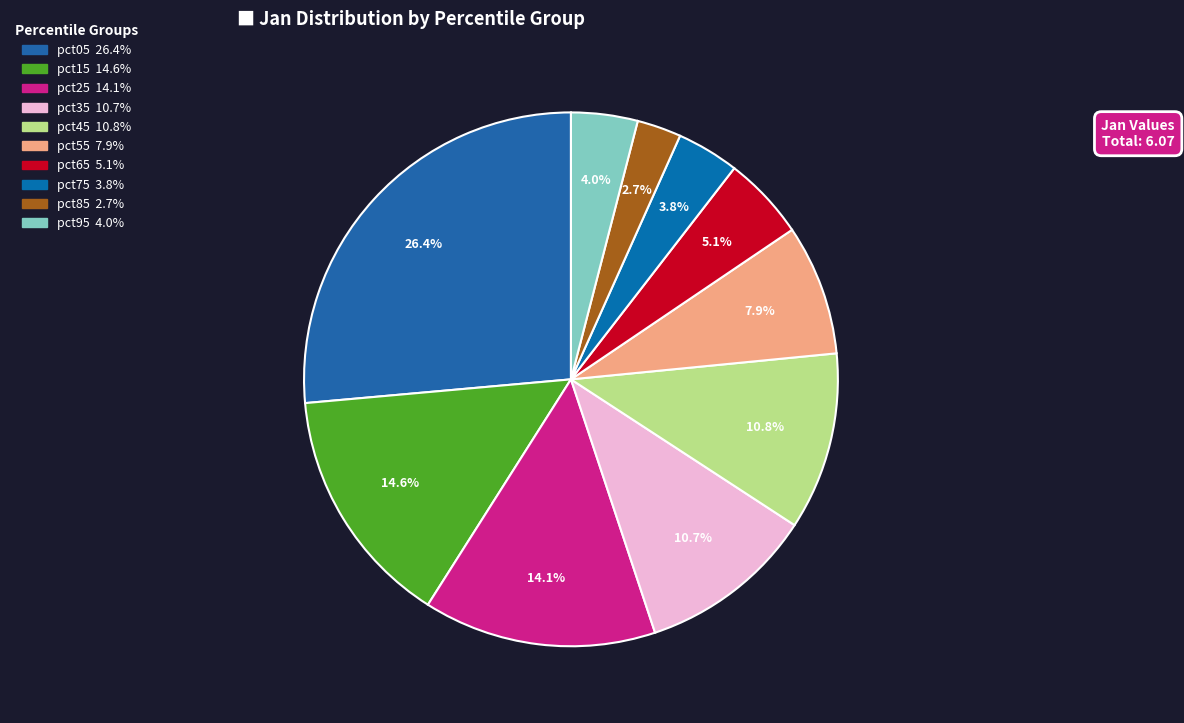

To the nearest percent, what is the difference between the pct45 and pct05 slice percentages?

16%